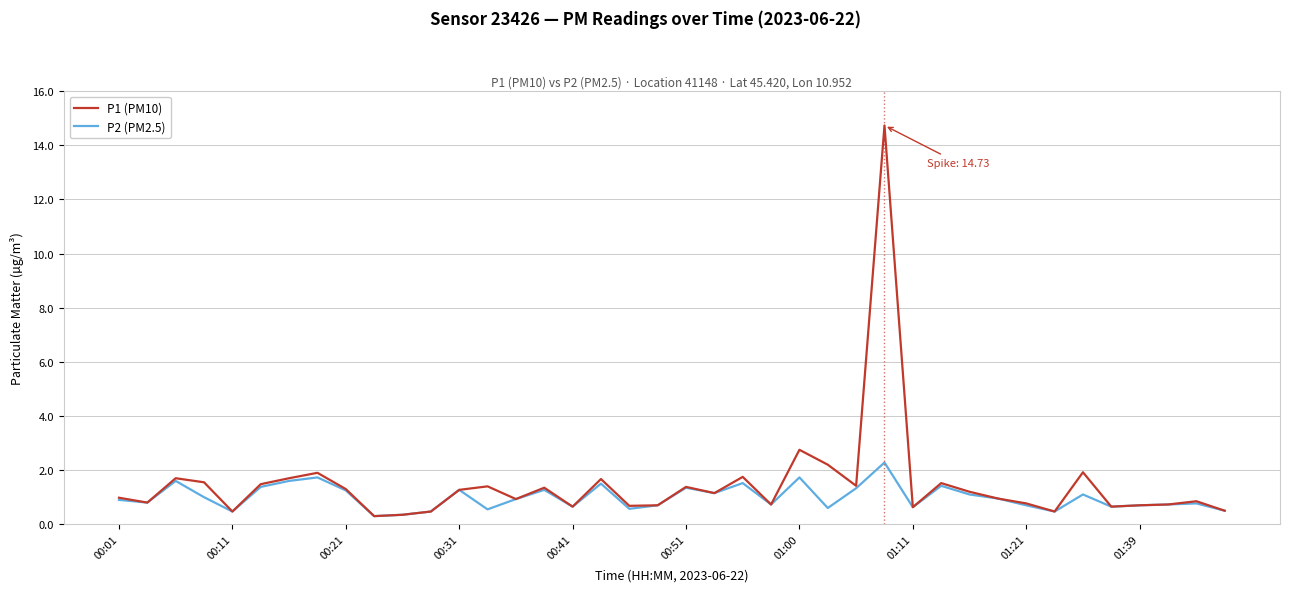

Rank the series by their maximum value, from lowest to highest.

P2 (PM2.5), P1 (PM10)